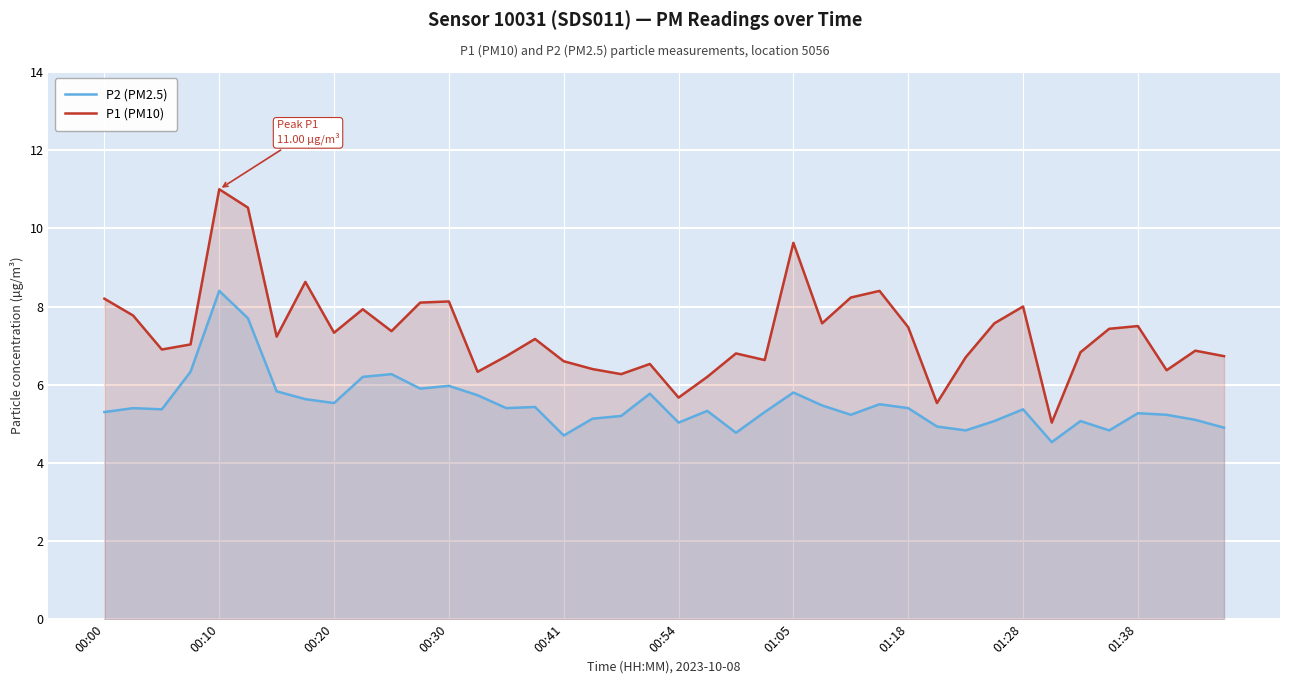

What is the difference between the highest and lowest values at 13?

0.6